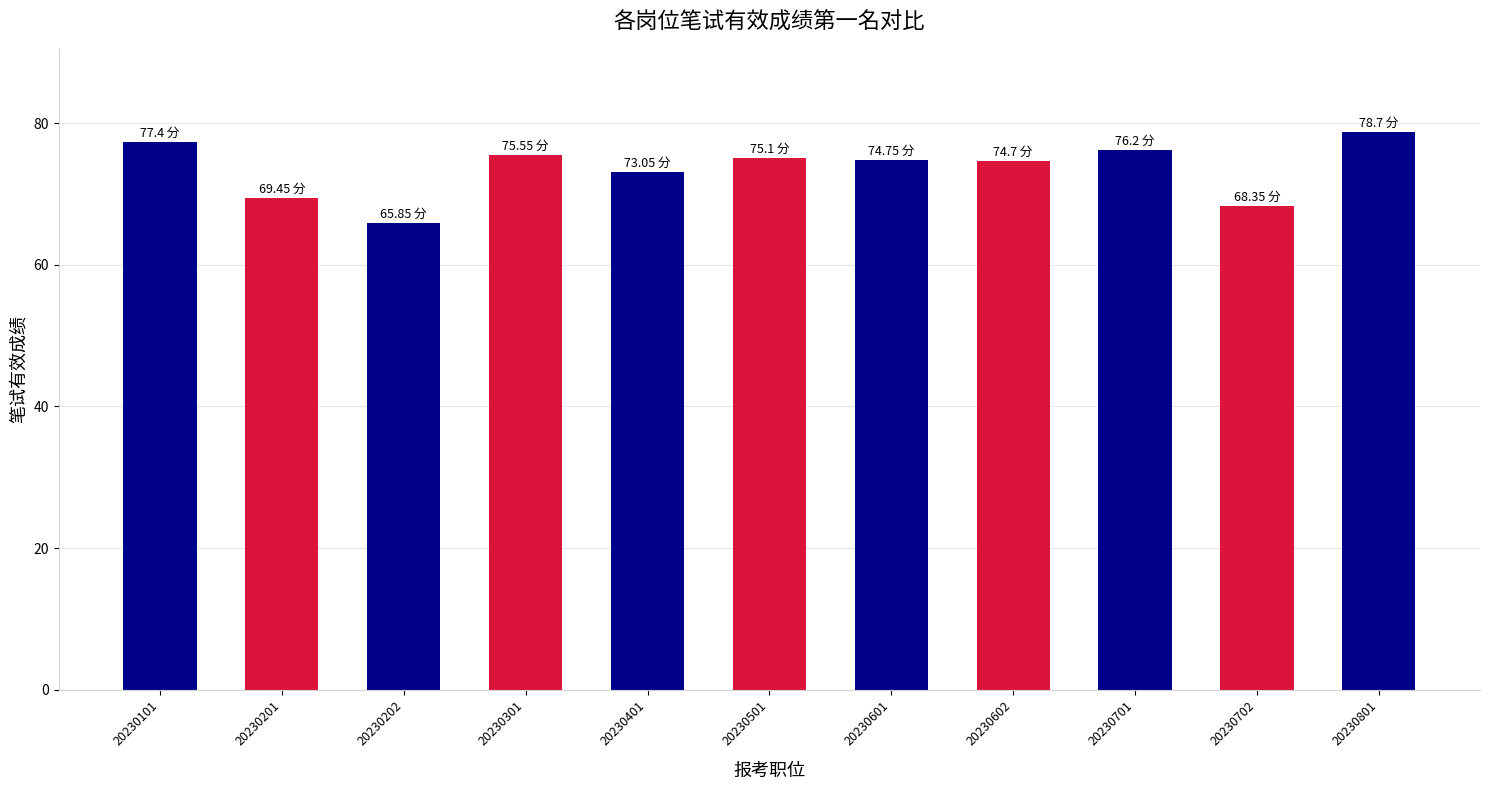

True or false: the data shows 42.1 at 20230401.

False